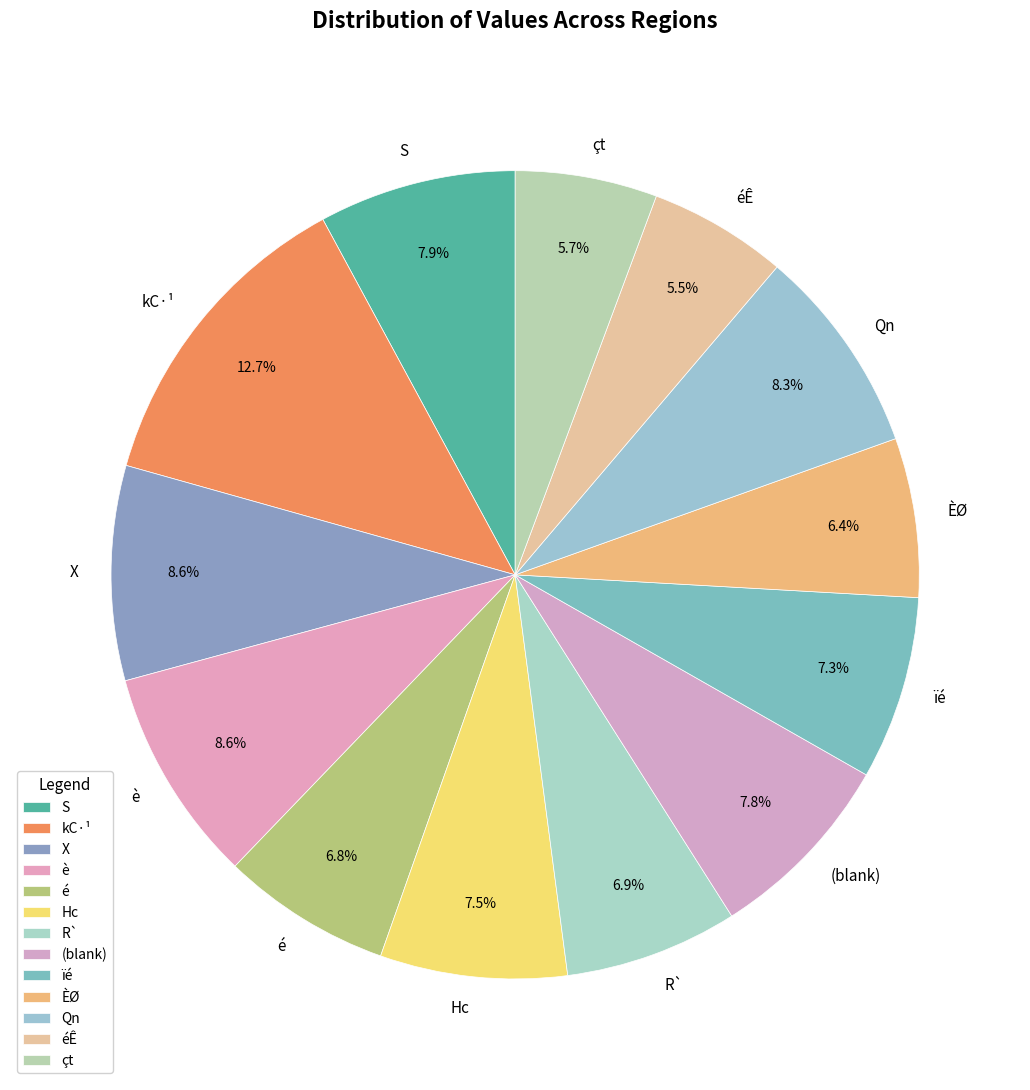

What portion of the pie excludes éÊ?

94.5%